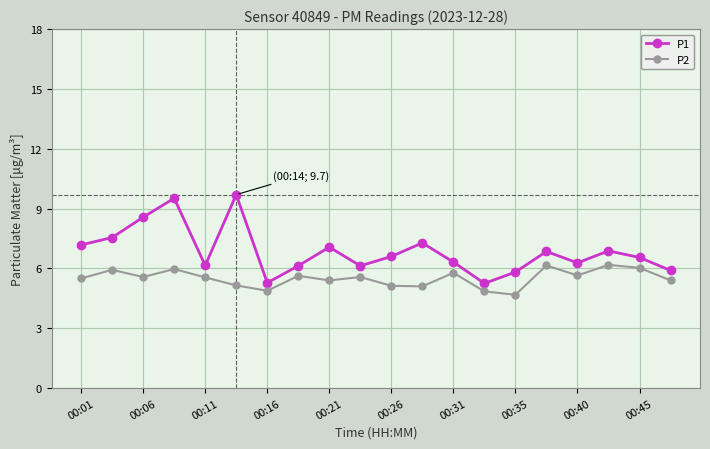

In P1, how many points are higher than both neighbors (excluding endpoints)?

6